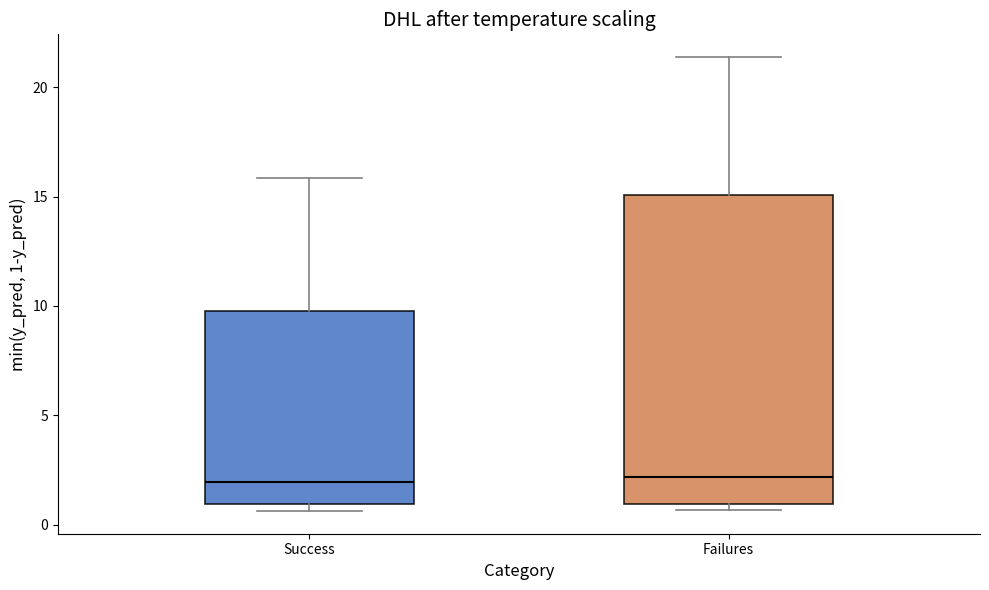

Comparing the boxes themselves (not the whiskers), which one is the tallest?

Failures